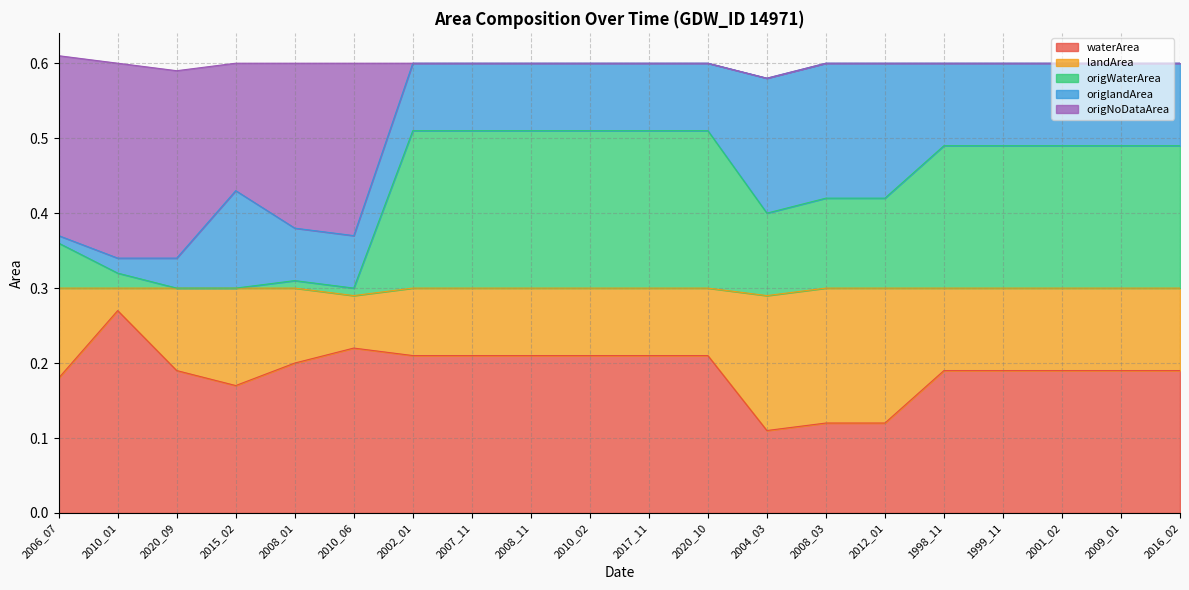

Is it true that waterArea equals 0.1 at 2010_02?

False